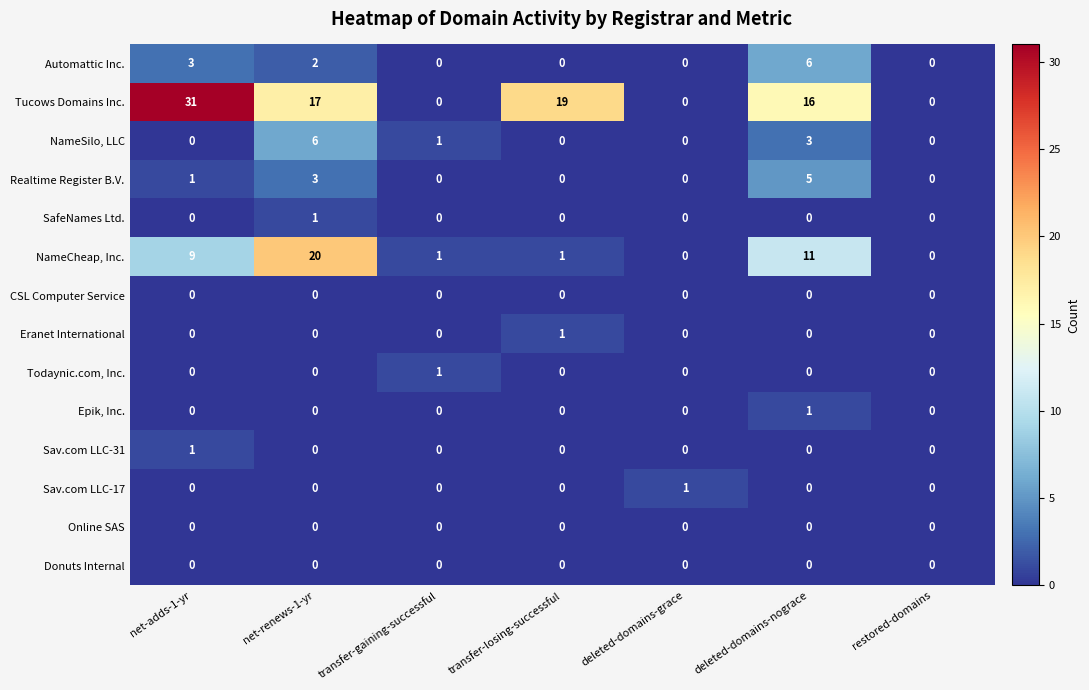

How many categories are shown in the chart?

7